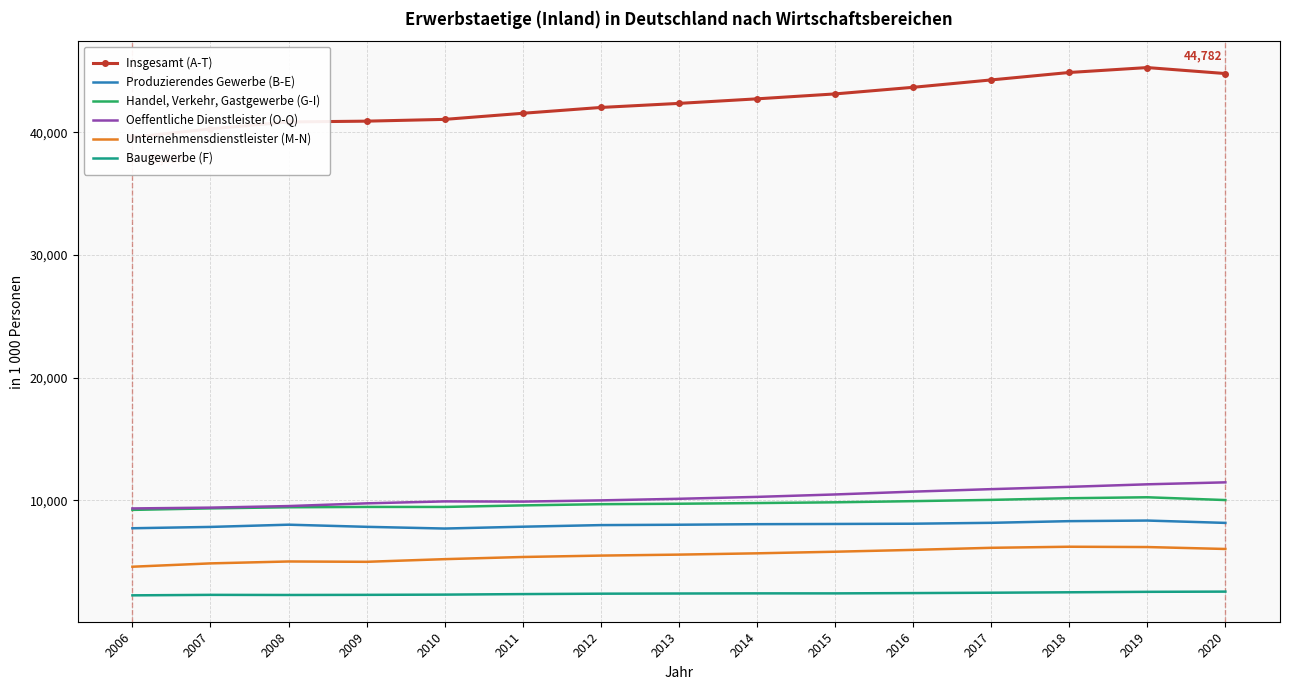

Rank the series by their maximum value, from lowest to highest.

Baugewerbe (F), Unternehmensdienstleister (M-N), Produzierendes Gewerbe (B-E), Handel, Verkehr, Gastgewerbe (G-I), Oeffentliche Dienstleister (O-Q), Insgesamt (A-T)